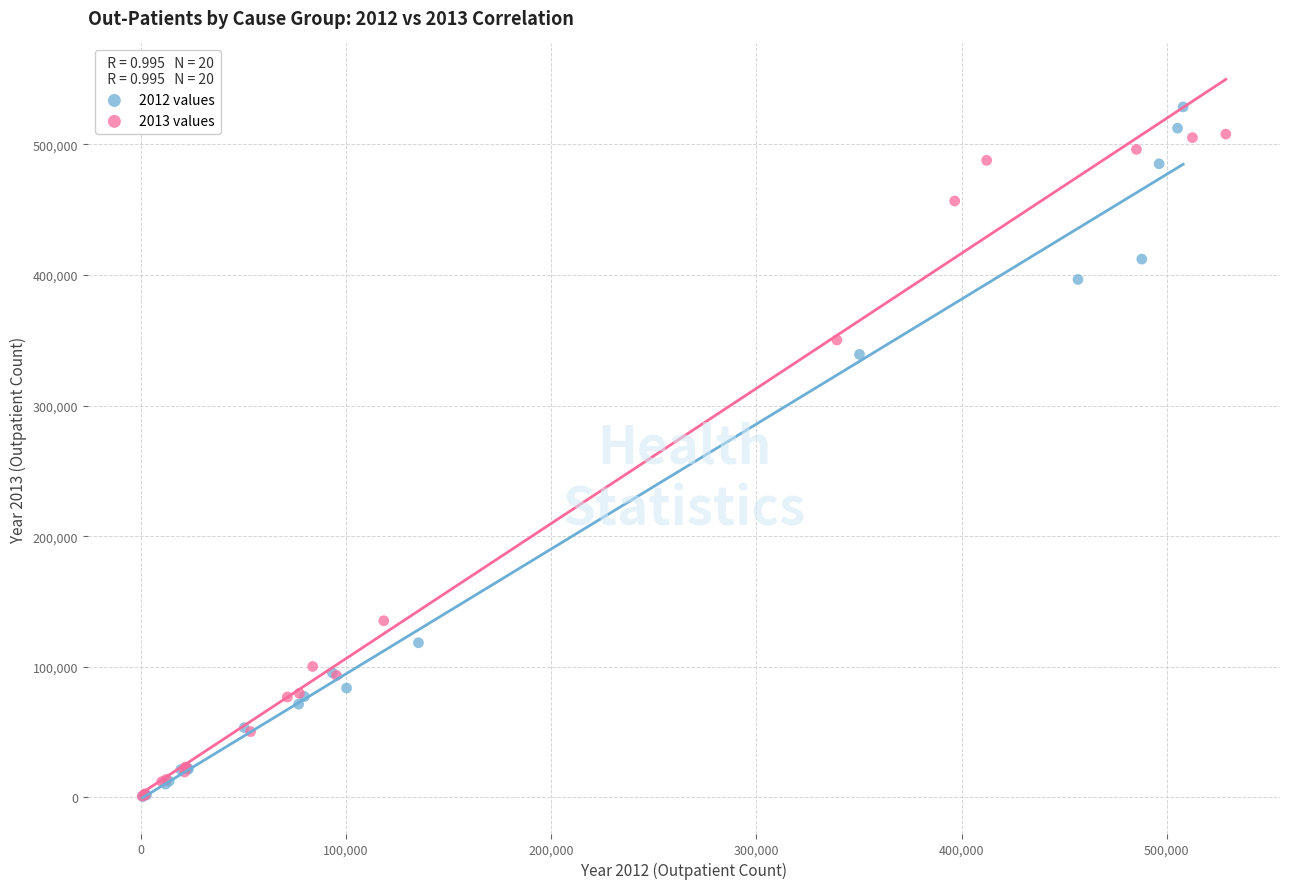

Which series has the widest spread of Y values?

2012 values